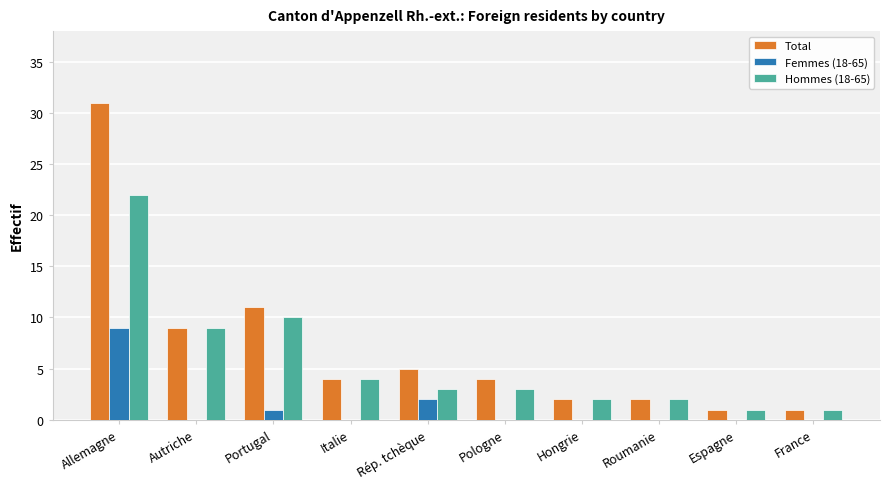

What is the total value across all series at Hongrie?

4